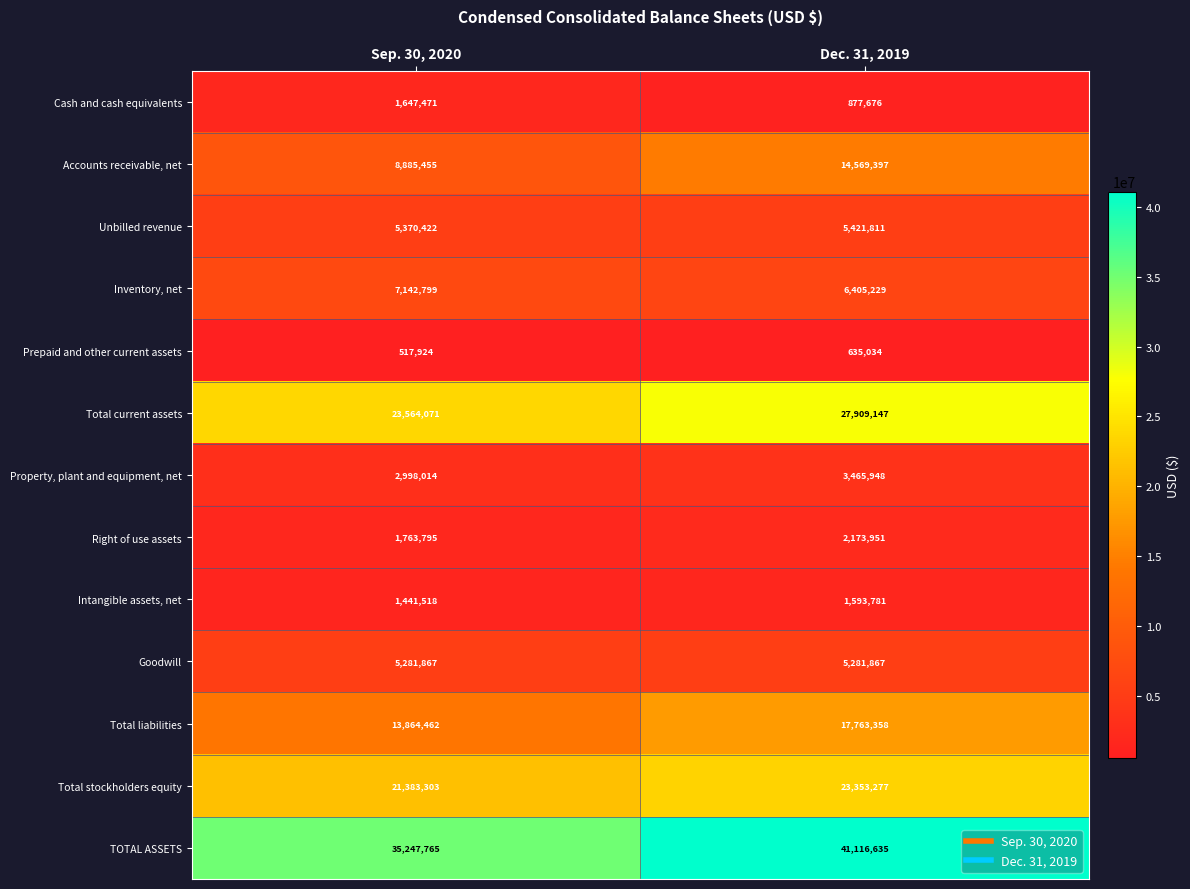

At Dec. 31, 2019, list the series in order from largest to smallest.

TOTAL ASSETS, Total current assets, Total stockholders equity, Total liabilities, Accounts receivable, net, Inventory, net, Unbilled revenue, Goodwill, Property, plant and equipment, net, Right of use assets, Intangible assets, net, Cash and cash equivalents, Prepaid and other current assets